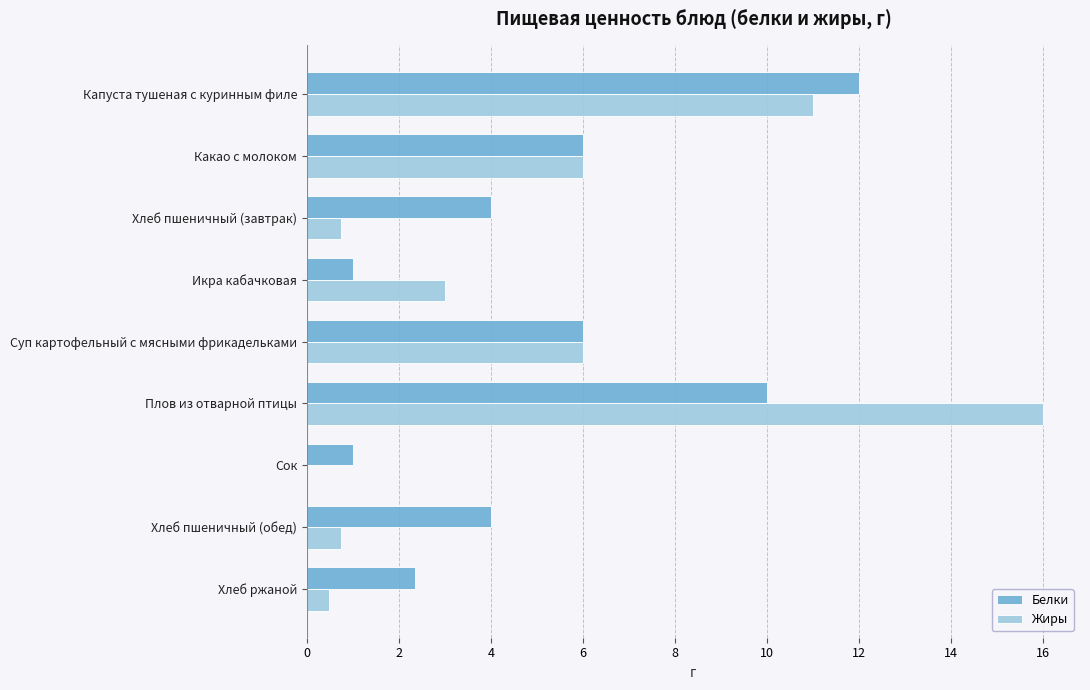

What is the average value of the Белки series?

5.2